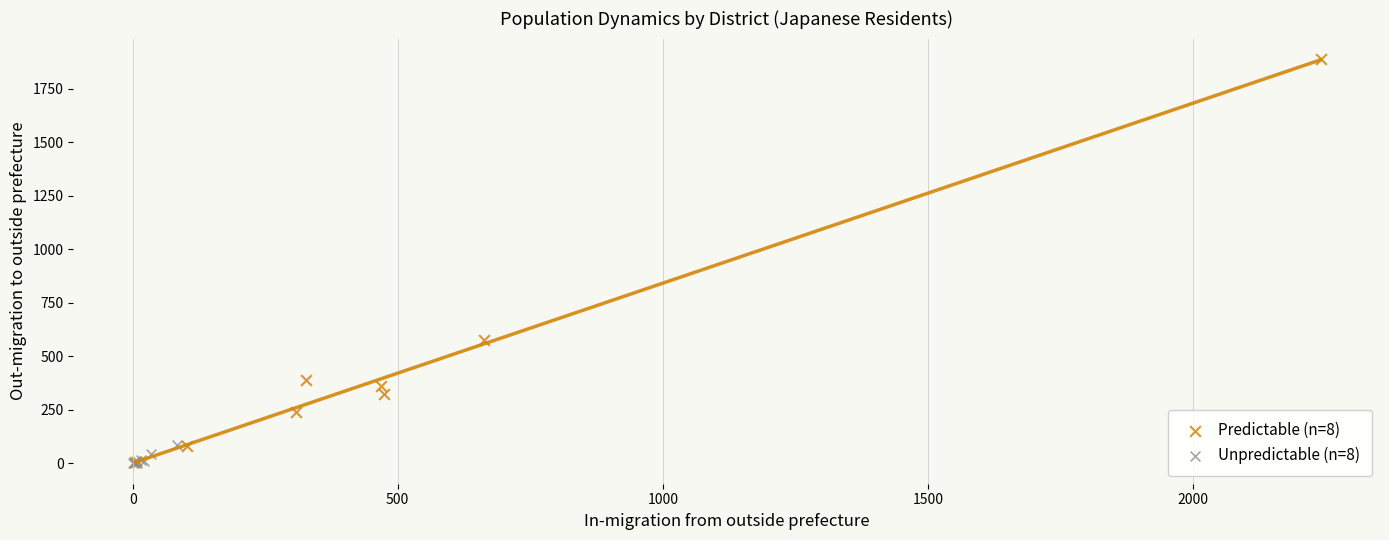

Which series has the largest Y range (max minus min)?

Predictable (n=8)